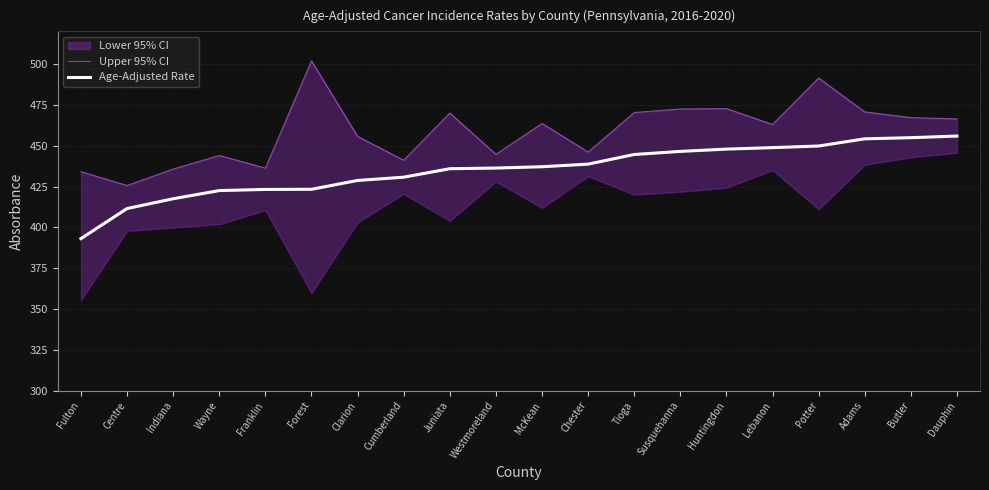

Which series has the widest spread of values?

Upper 95% CI